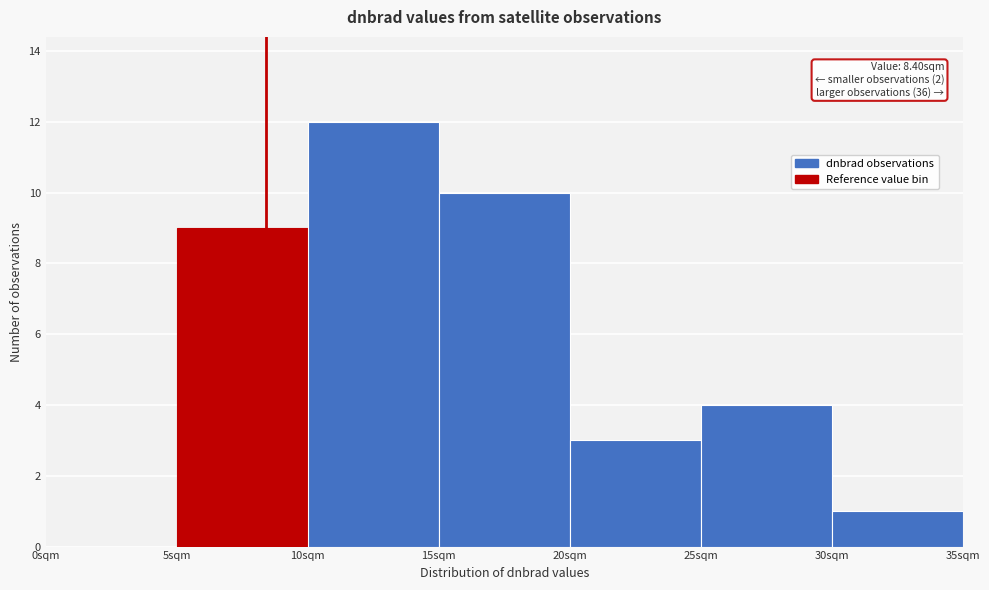

Over which range of the x-axis is the bar tallest?

10 to 15